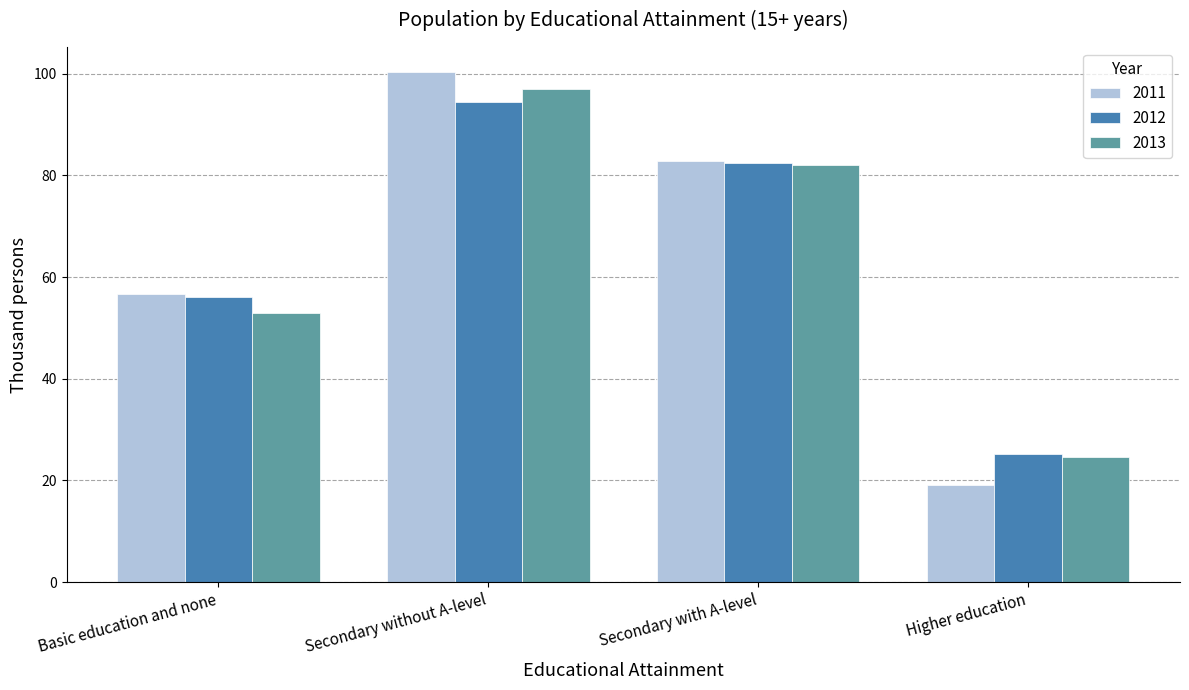

The 2012 series shows 15.7 at Higher education. True or false?

False